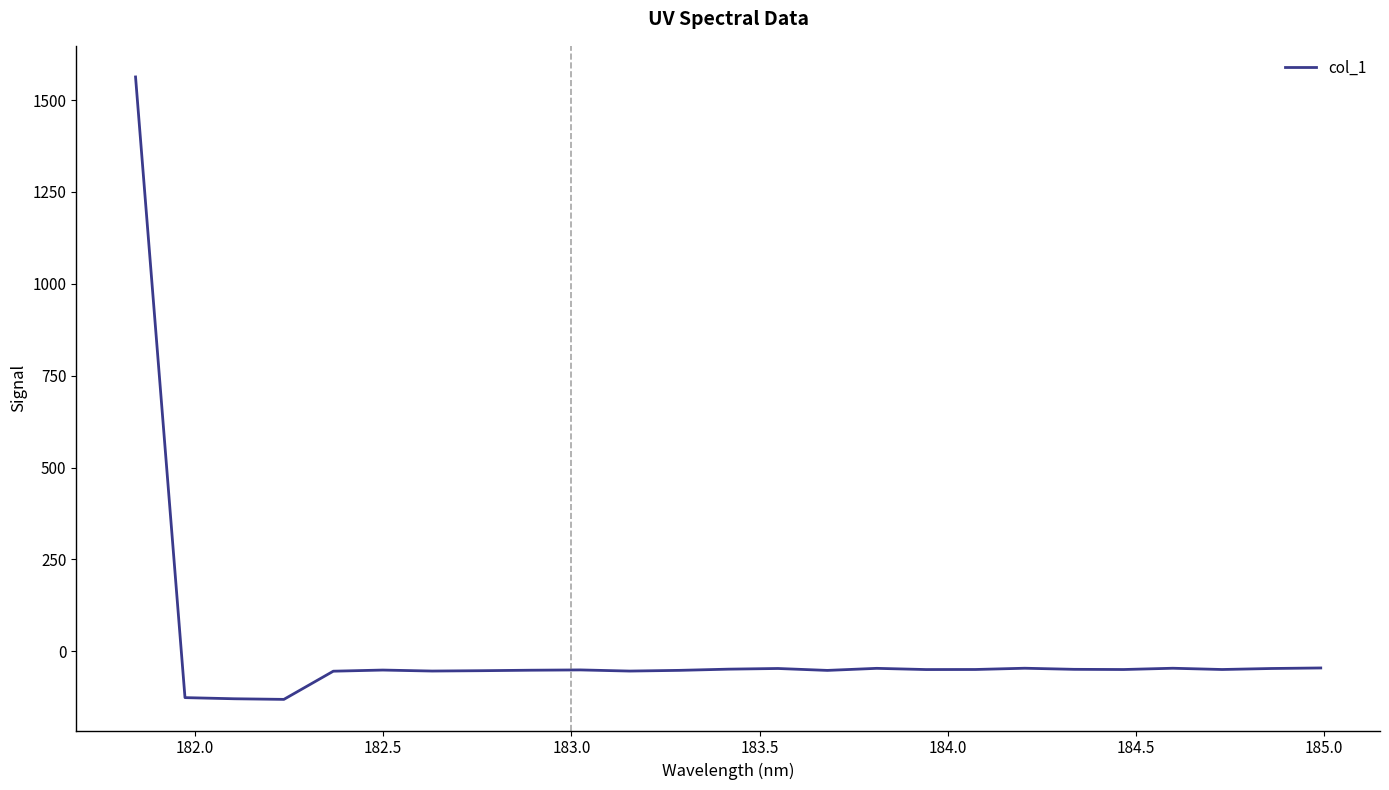

What is the minimum value shown in the chart?

-131.1